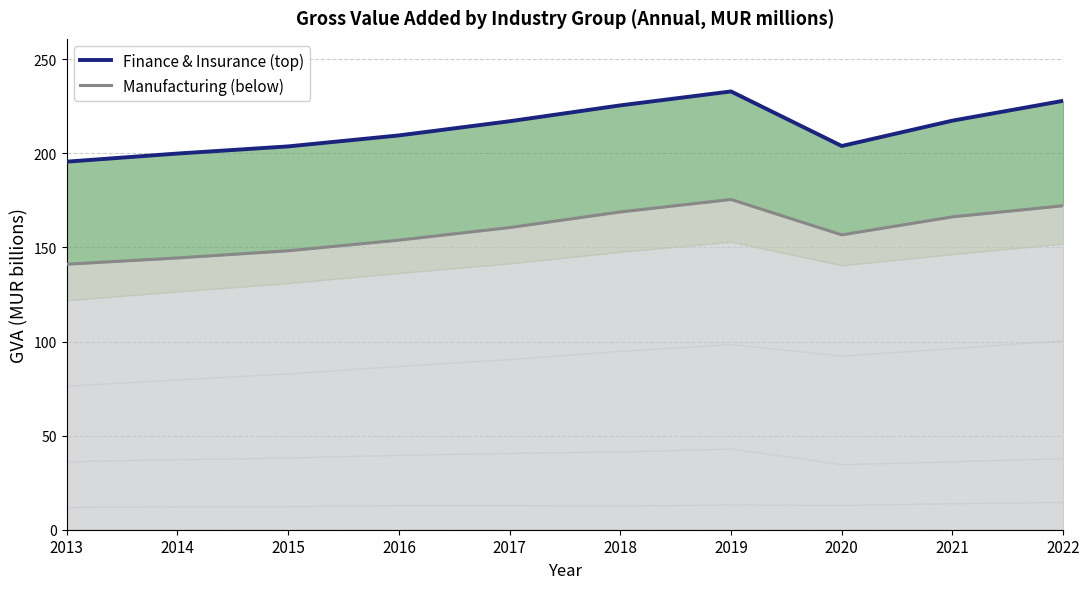

Which category has the lowest value in the Finance & Insurance (top) series?

2013